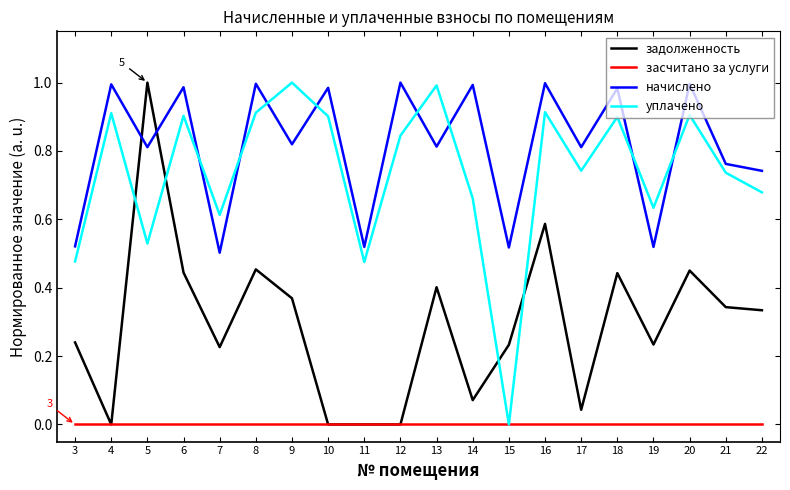

Between 5 and 19, which series saw the biggest shift?

задолженность